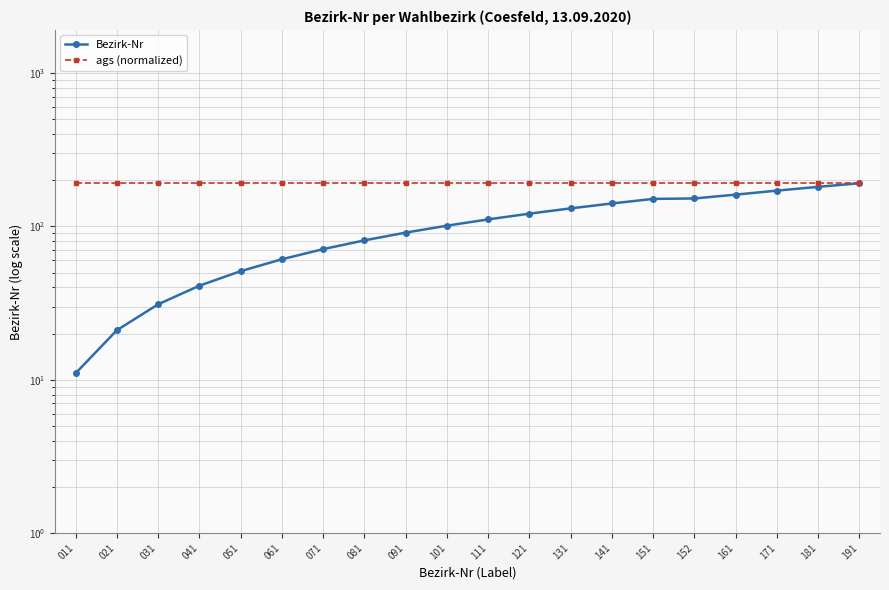

At 181, list the series in order from largest to smallest.

ags (normalized), Bezirk-Nr